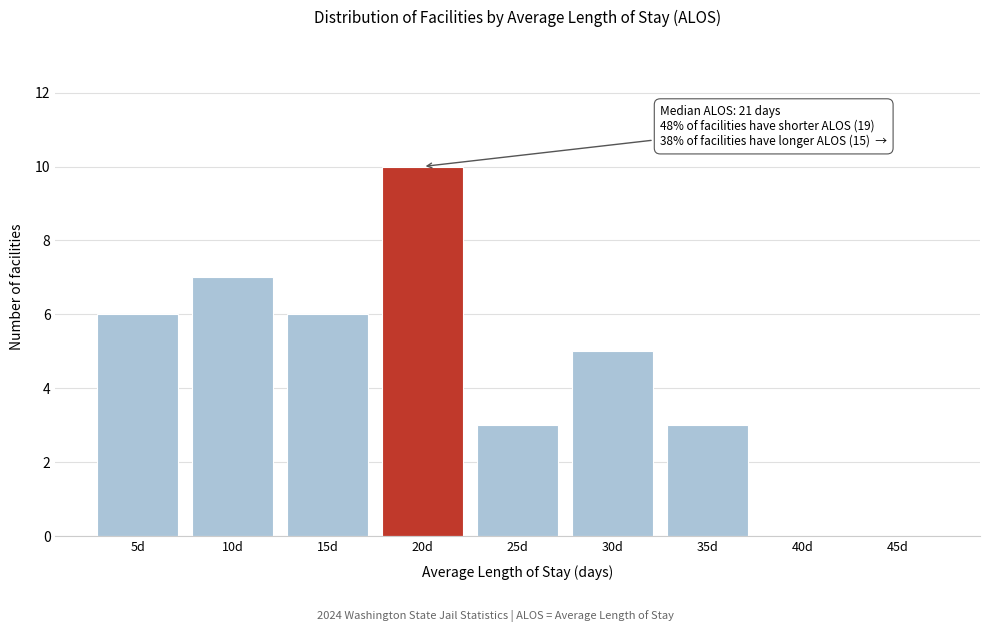

Reading left to right, extract all data points from this chart.

5d=6	10d=7	15d=6	20d=10	25d=3	30d=5	35d=3	40d=0	45d=0